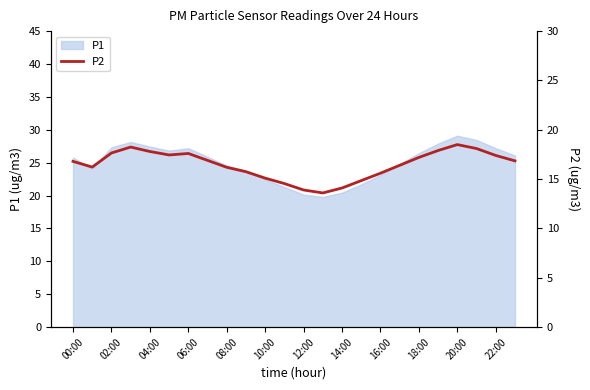

What is the lowest value of the P1 series?

19.8